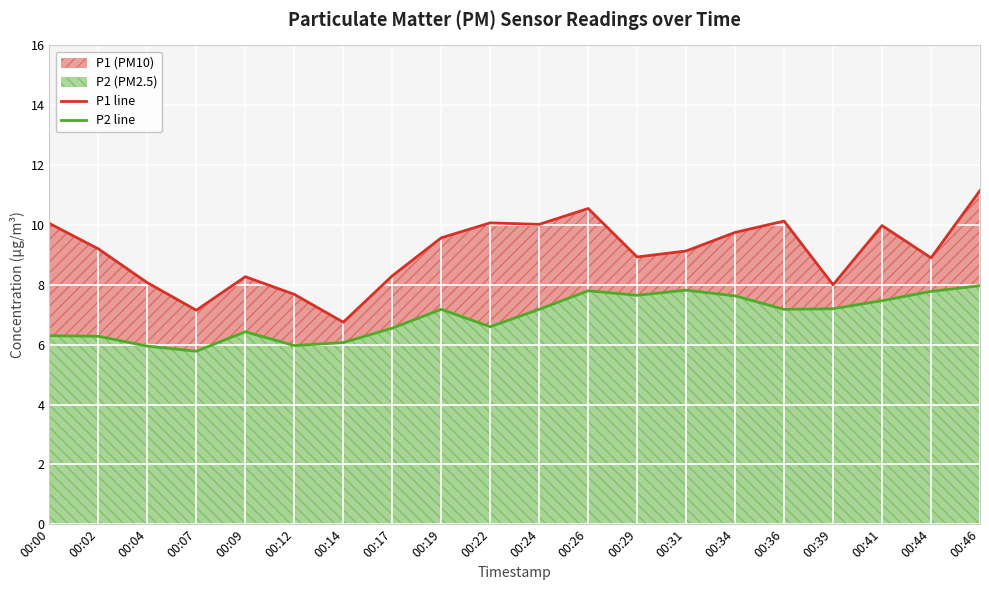

The P2 line series shows 3.5 at 00:07. True or false?

False